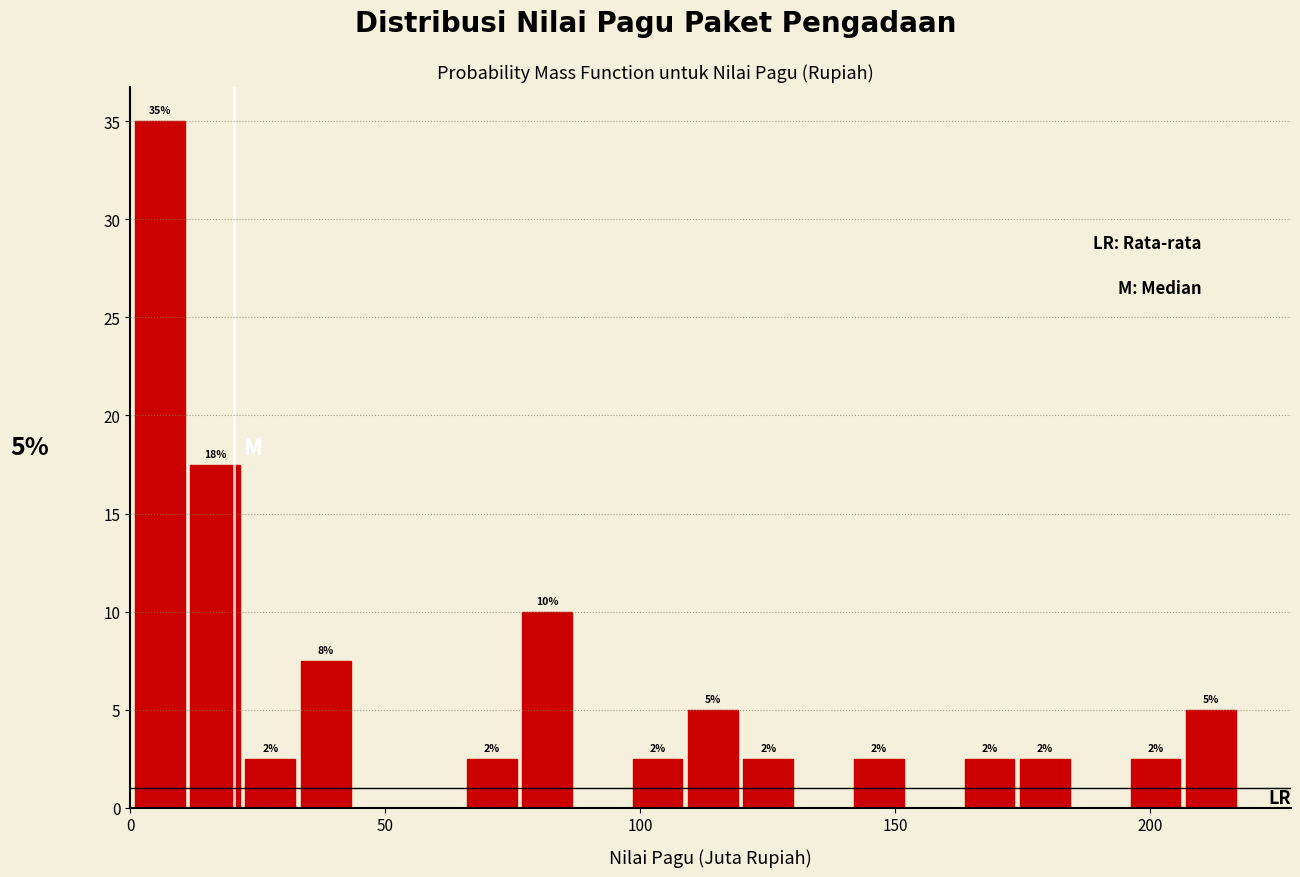

Around what value on the x-axis is the tallest bar? Give the approximate position of its centre, as read against the axis.

5